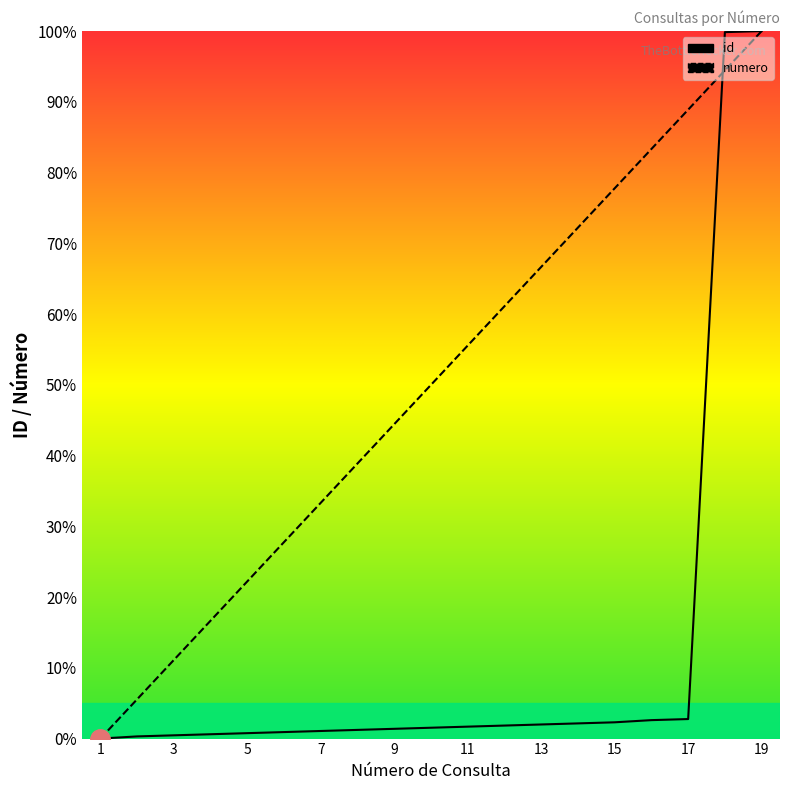

What is the value of the numero point at the 9th from the left?

44.4